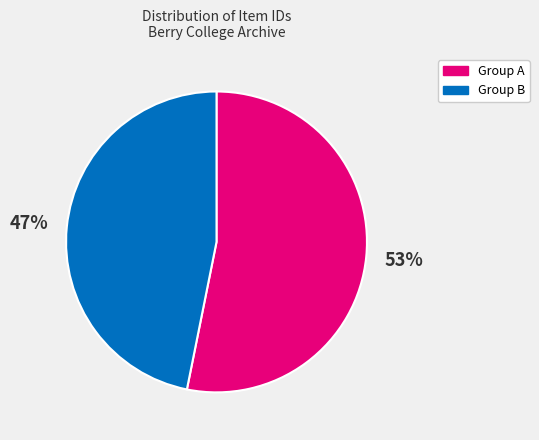

Count the number of slices in the pie.

2